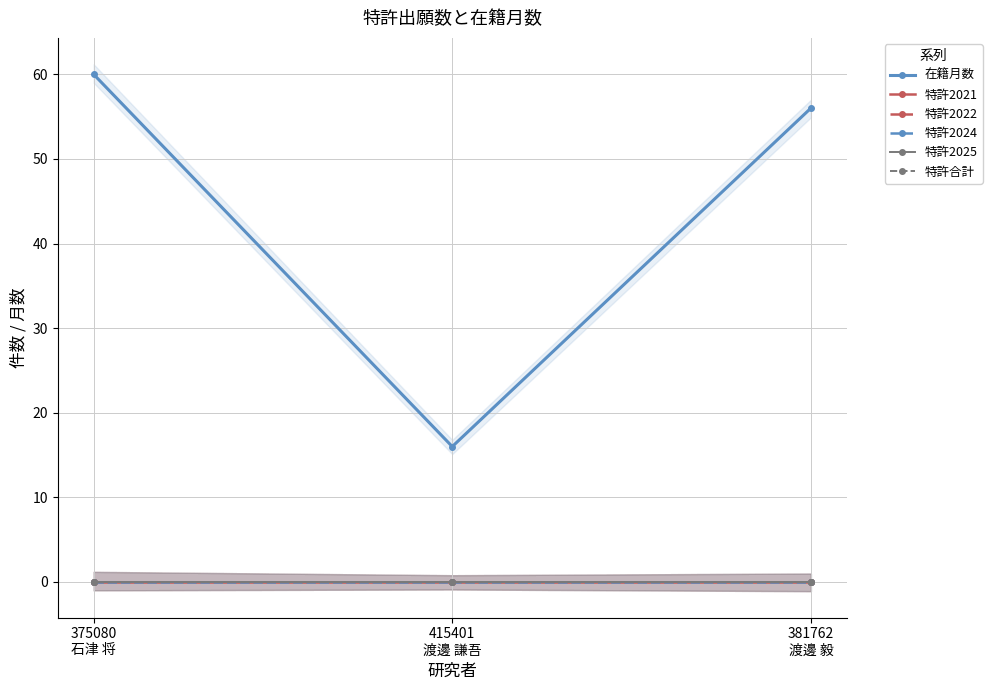

Which series has the widest spread of values?

在籍月数